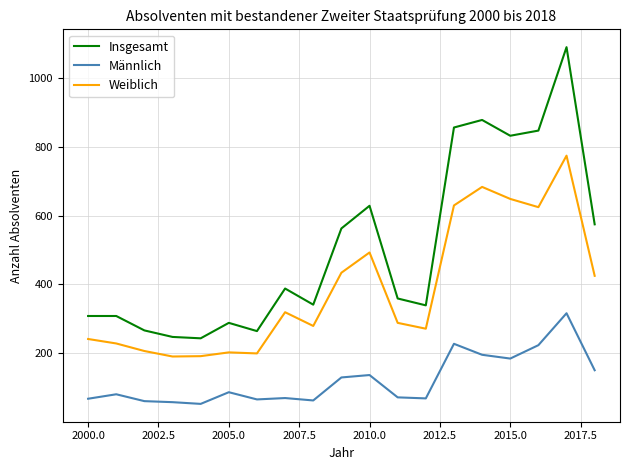

True or false: Insgesamt and Weiblich intersect in this chart.

False